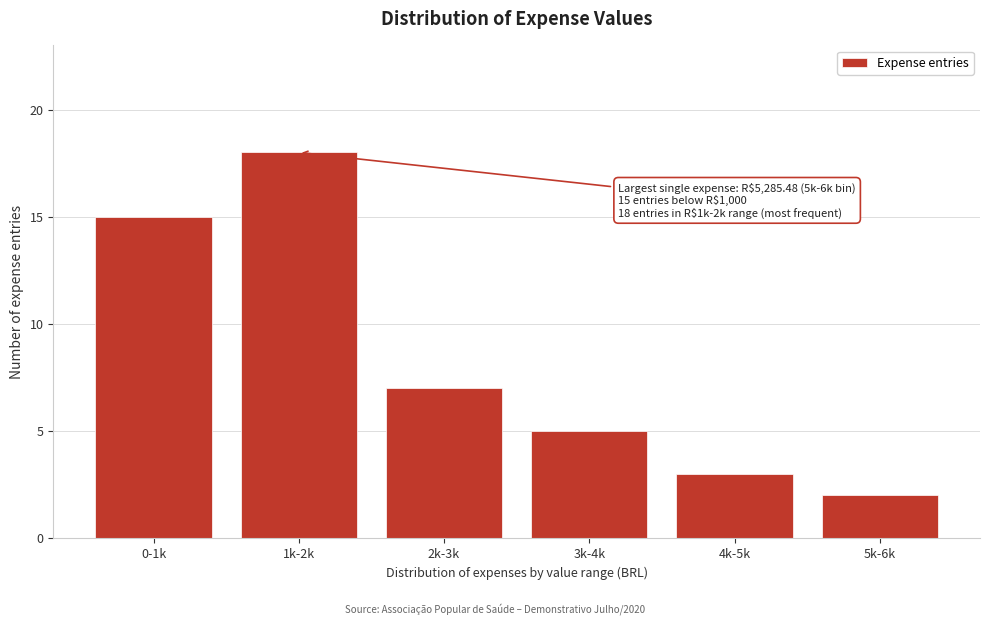

Reading left to right, transcribe all the data shown in this chart.

15	18	7	5	3	2